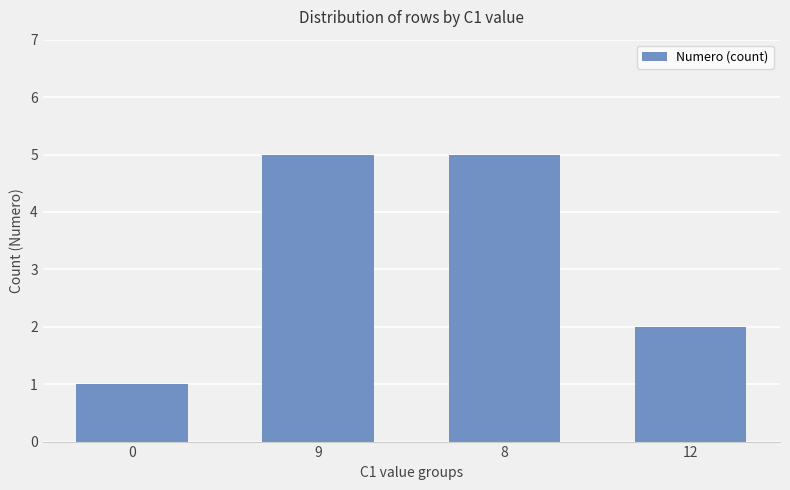

Where is the data nearest to the value 3?

12